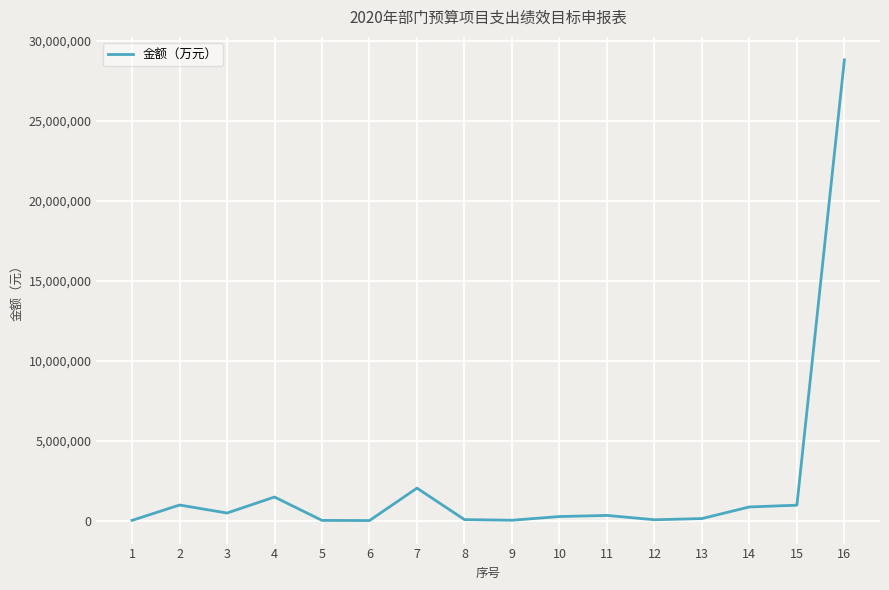

How many values are below 351240?

8